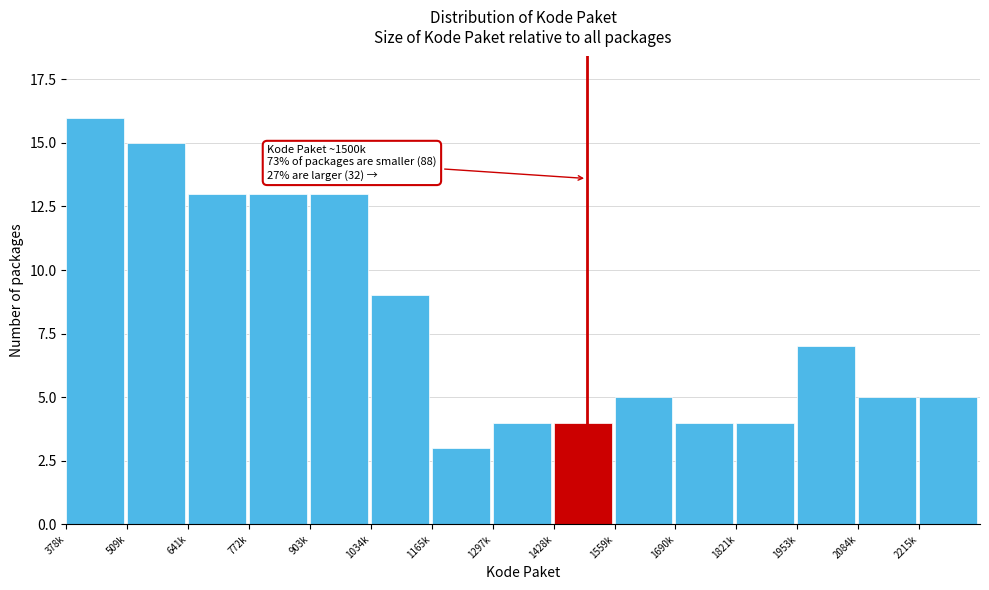

Reading left to right, what are all the values shown in this chart?

378k=16	509k=15	641k=13	772k=13	903k=13	1034k=9	1165k=3	1297k=4	1428k=4	1559k=5	1690k=4	1821k=4	1953k=7	2084k=5	2215k=5